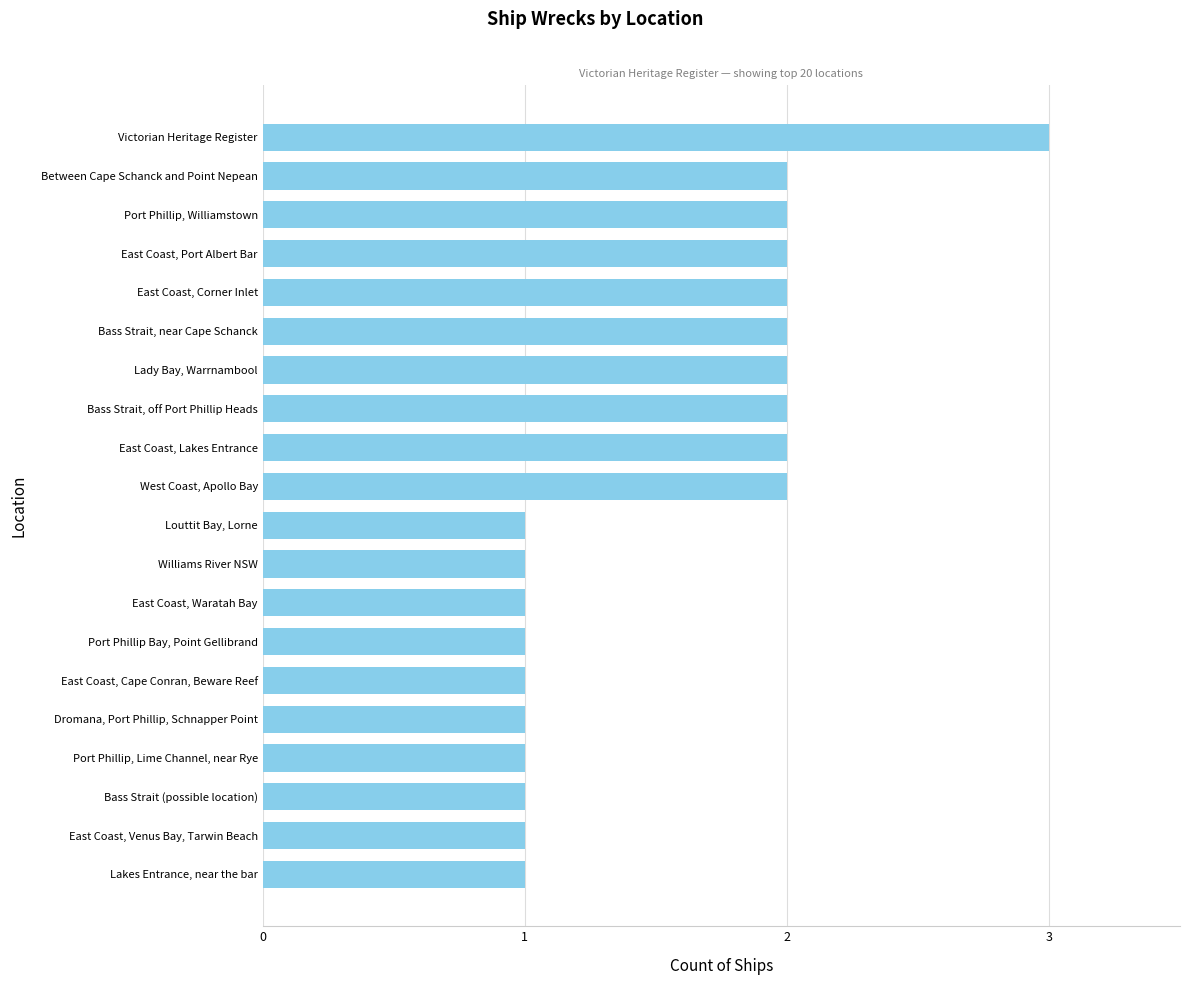

What is the smallest value displayed?

1